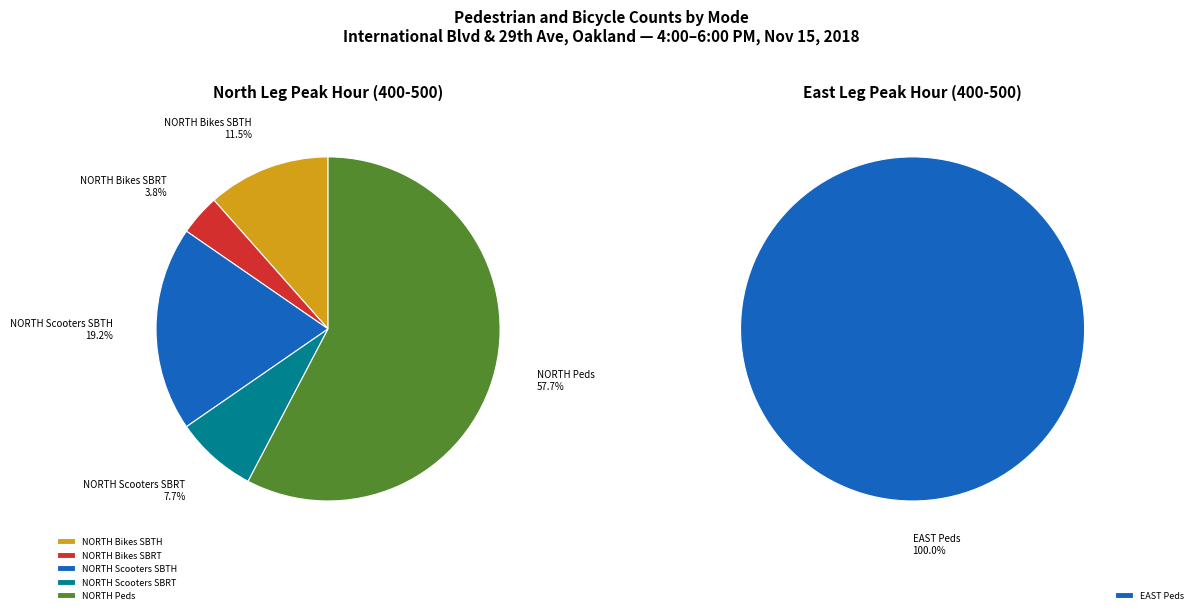

What is the change in value from NORTH LEG Scooters (SBTH) to NORTH LEG Scooters (SBRT)?

-6